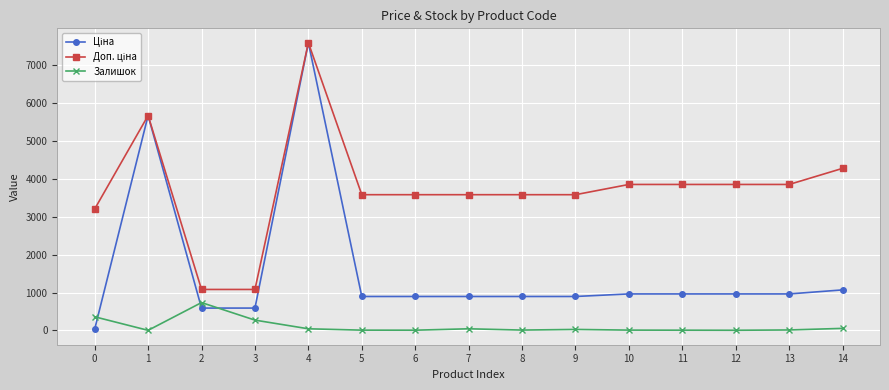

At which category does Залишок reach its first local peak?

2